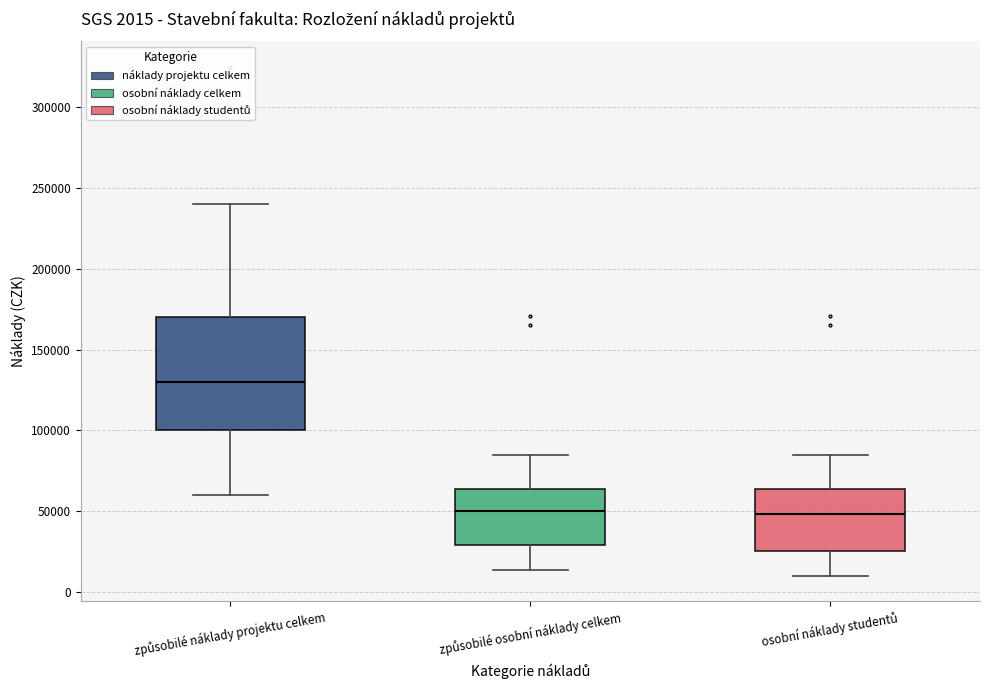

Comparing the boxes themselves (not the whiskers), which one is the tallest?

způsobilé náklady projektu celkem